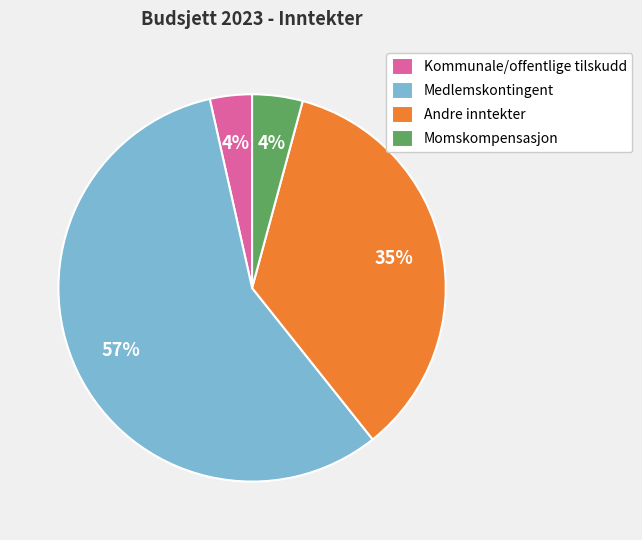

What percentage is the Medlemskontingent slice, to the nearest percent?

57%